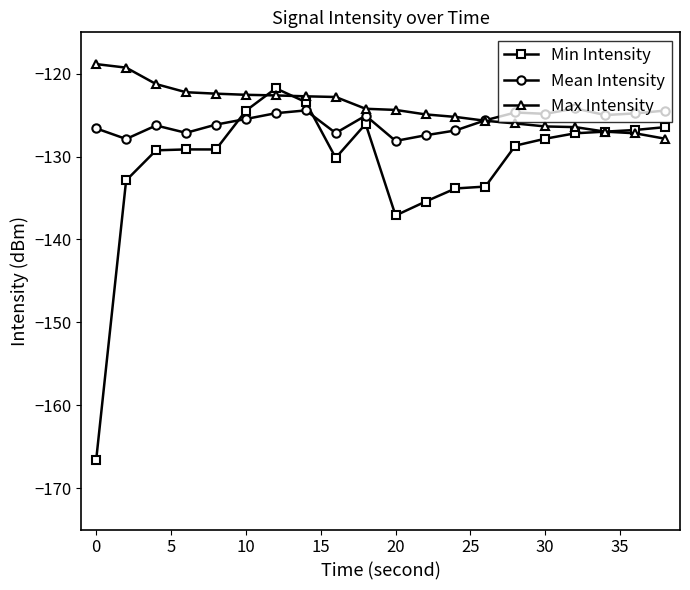

Which series ends up on top after the final intersection of Min Intensity and Mean Intensity?

Mean Intensity